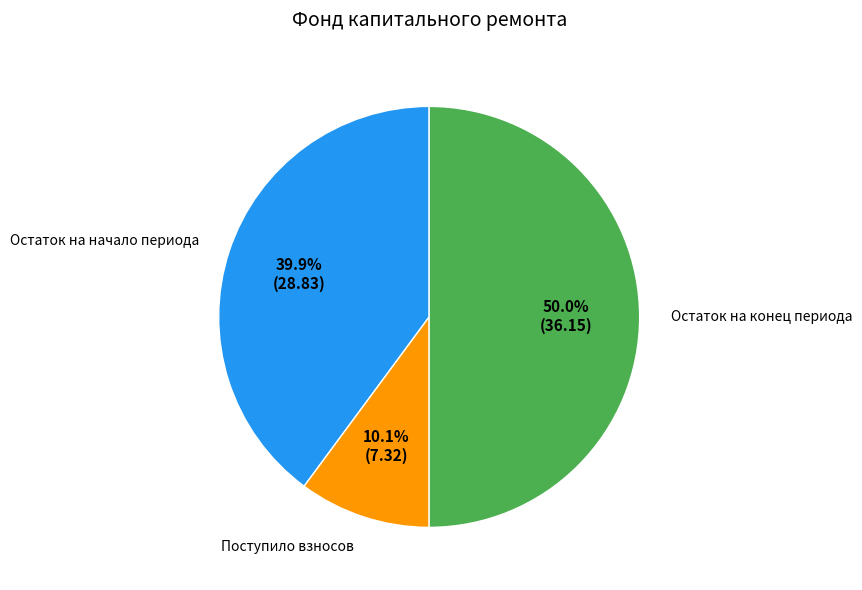

How many slices are in this pie chart?

3